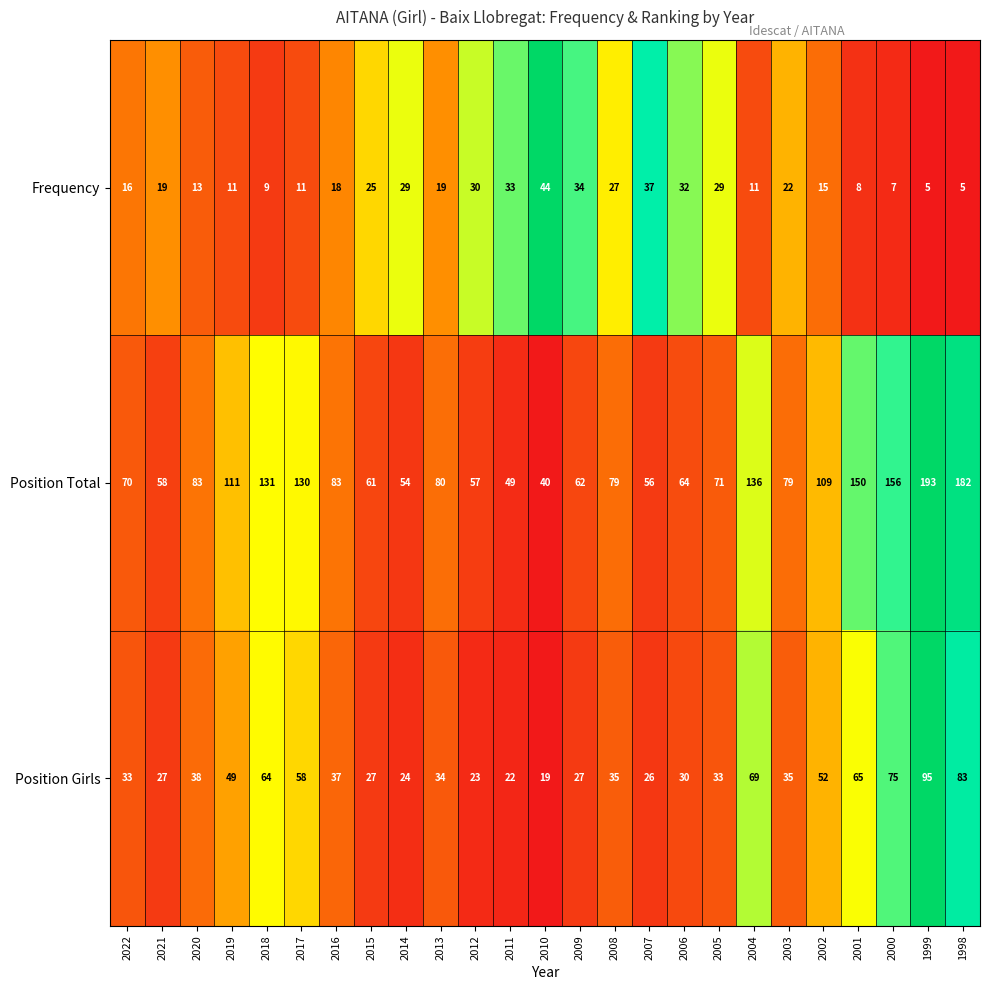

Count the number of categories in the chart.

25